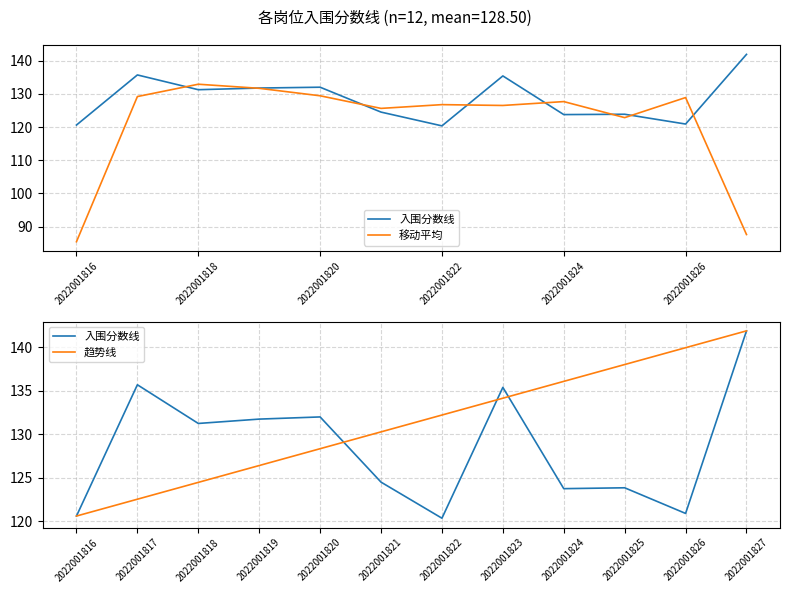

What is the sum of the 移动平均 values at 7 and 8?

254.2